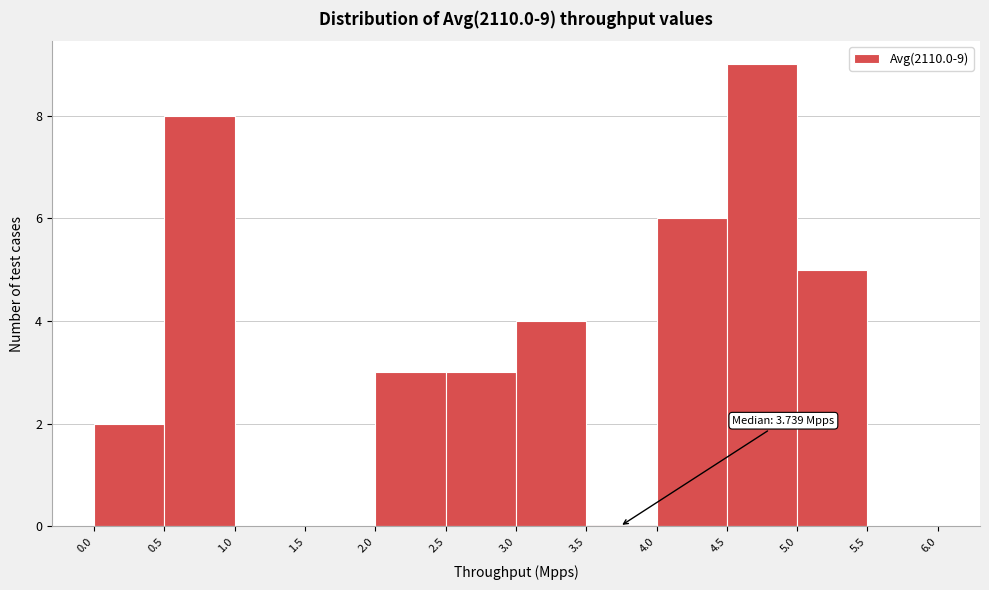

Which range on the x-axis has the tallest bar?

4.5 to 5.0